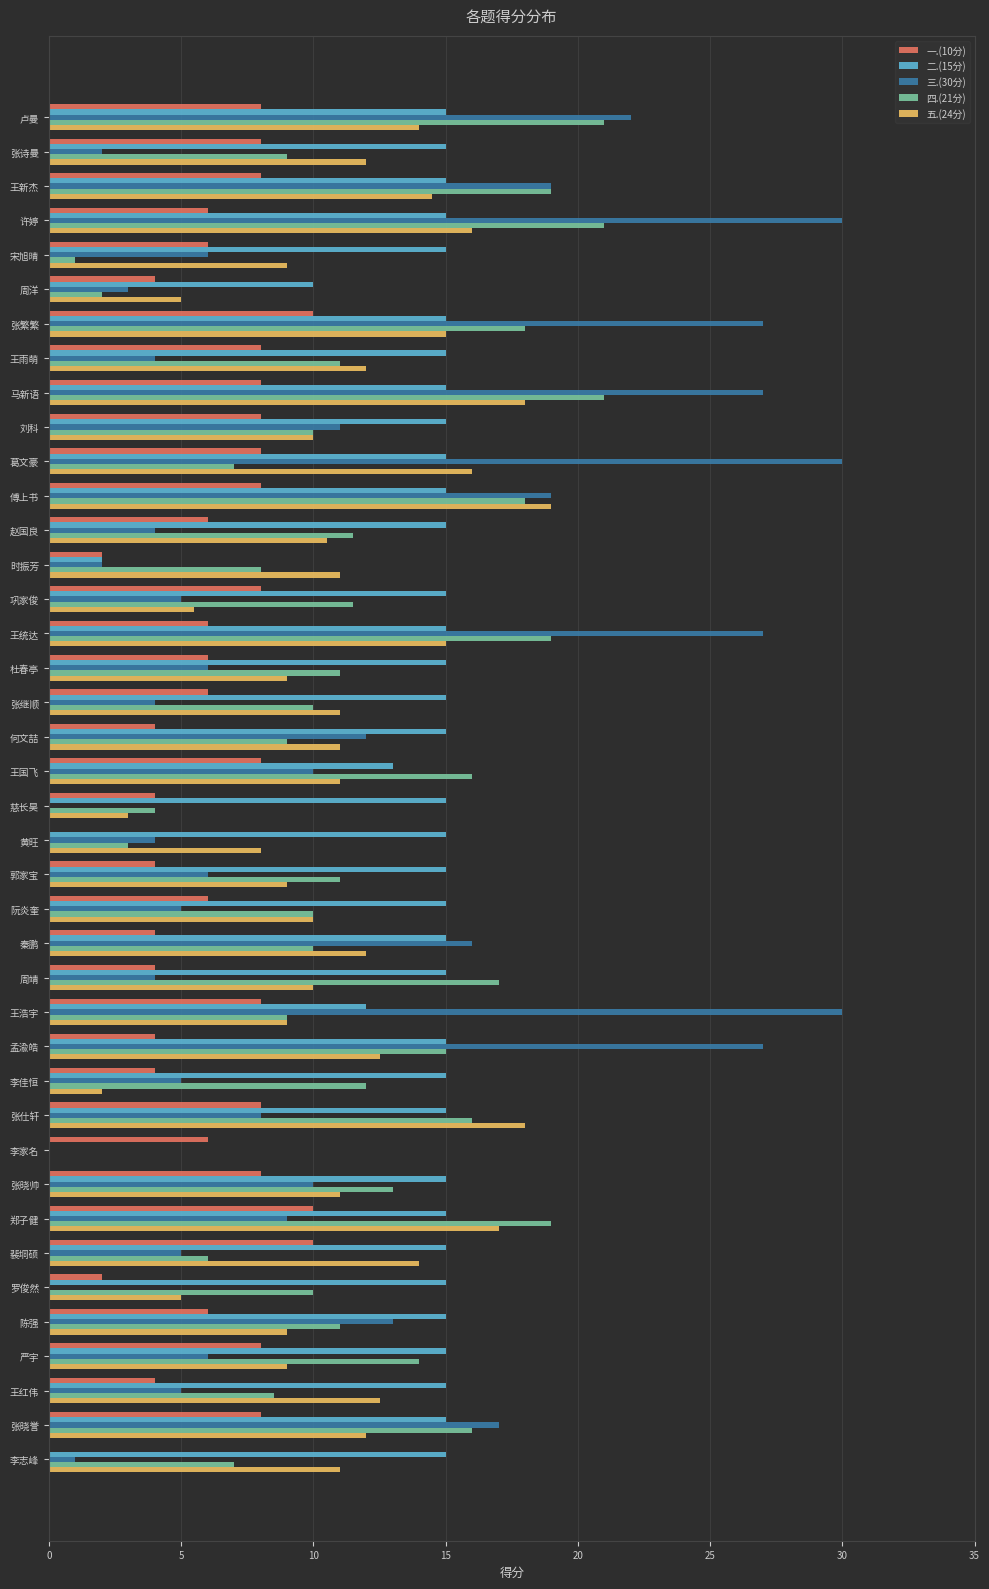

How many values in 二.(15分) are above zero?

39